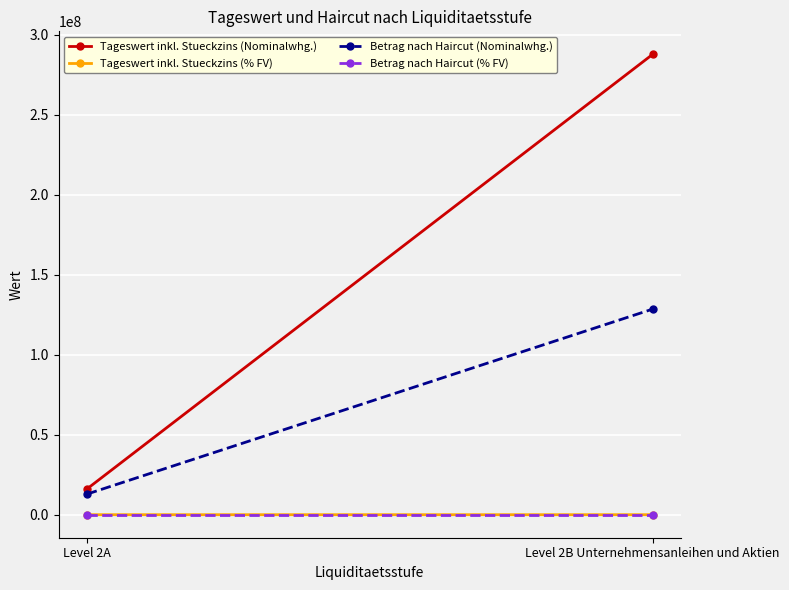

Which series changed the most between Level 2A and Level 2B Unternehmensanleihen und Aktien?

Tageswert inkl. Stueckzins (Nominalwhg.)